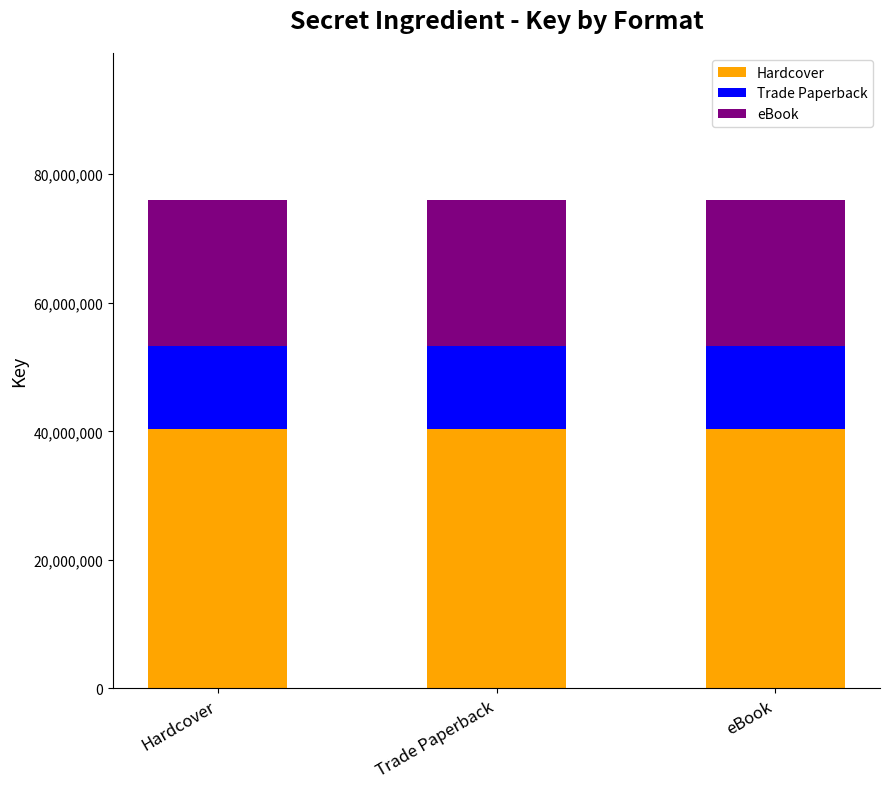

At Hardcover, list the series in order from smallest to largest.

Trade Paperback, eBook, Hardcover